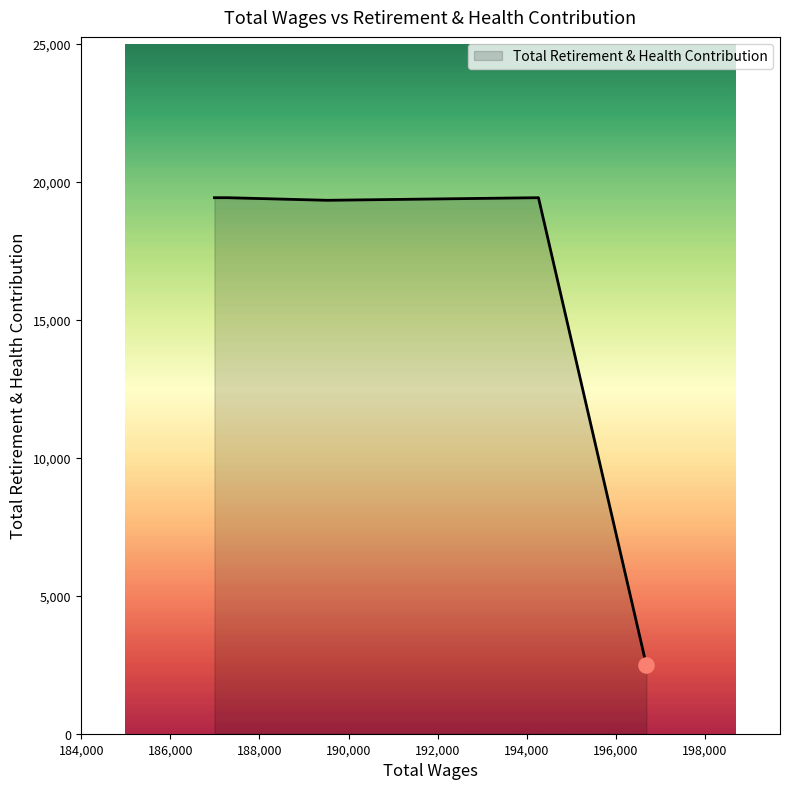

What is the difference between the second highest and minimum values?

16939